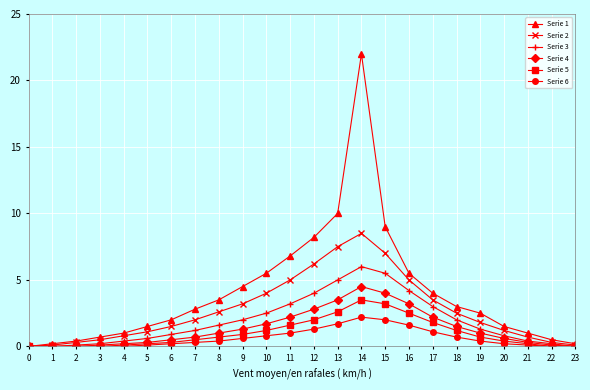

What is the sum of the Serie 3 values at 8 and 16?

5.8